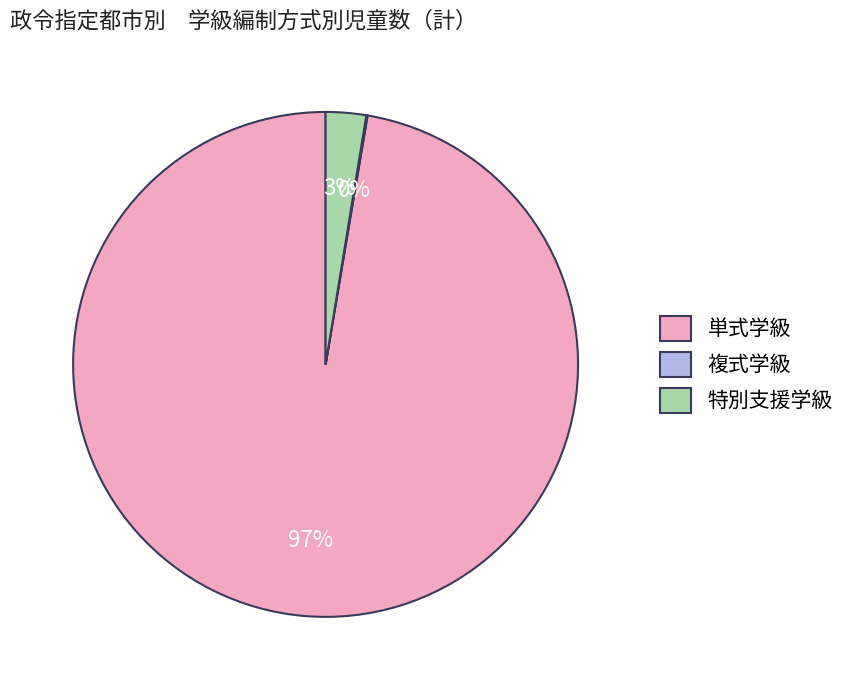

Which category has the biggest portion of the pie?

単式学級